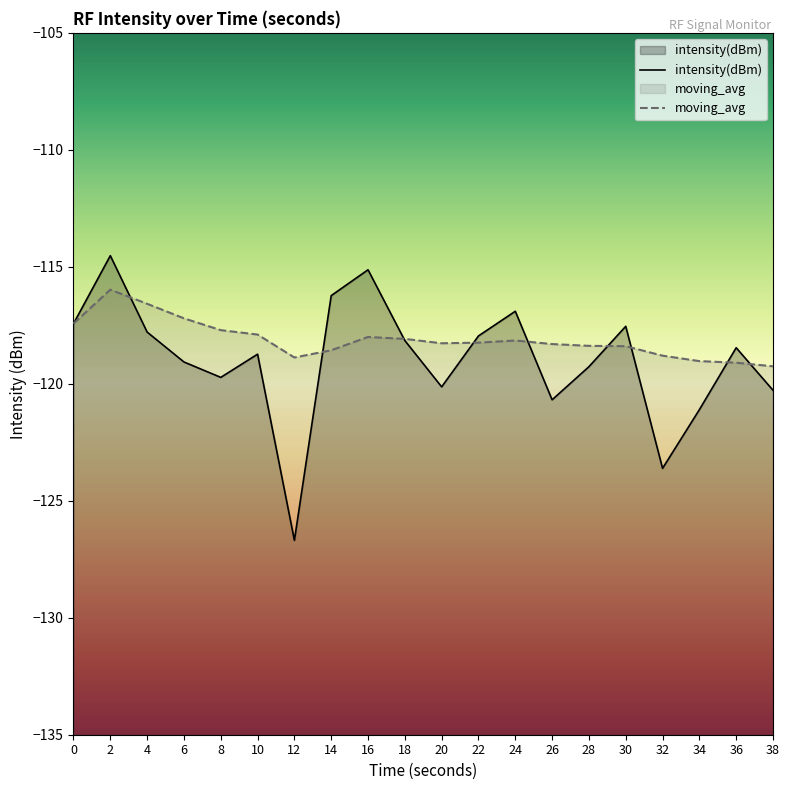

What is the value of the intensity(dBm) point at the 14th from the left?

-120.7